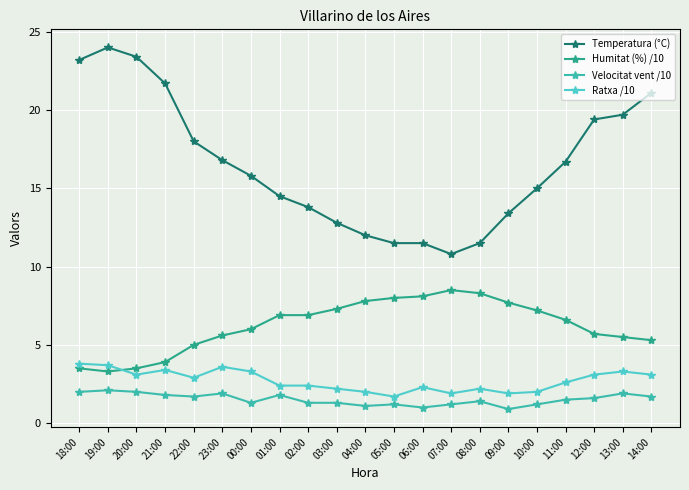

What is the lowest value of the Velocitat vent /10 series?

0.9